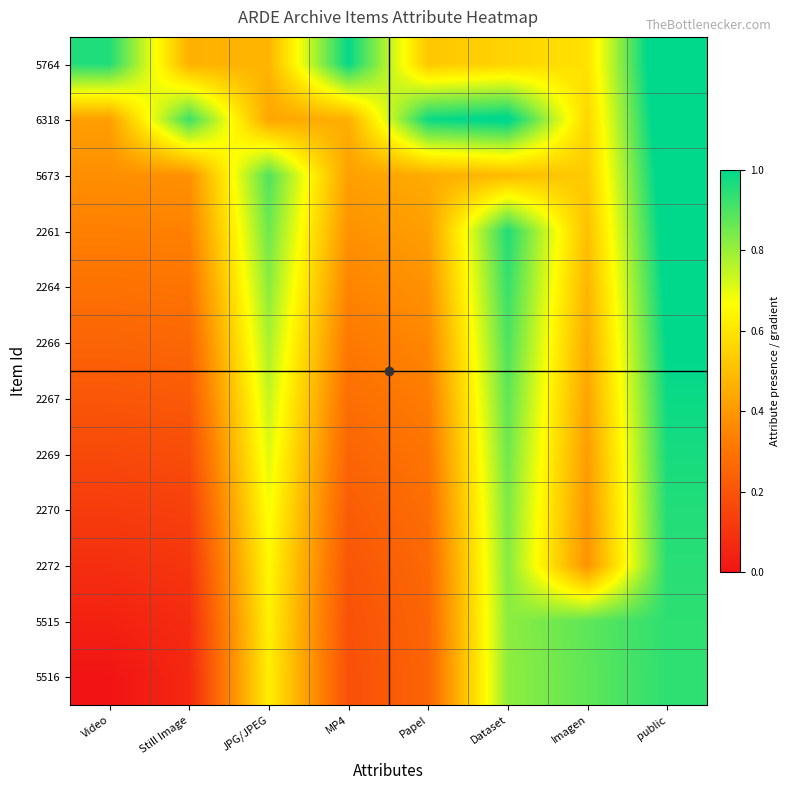

What is the spread (max minus min) of values at Still Image?

0.9